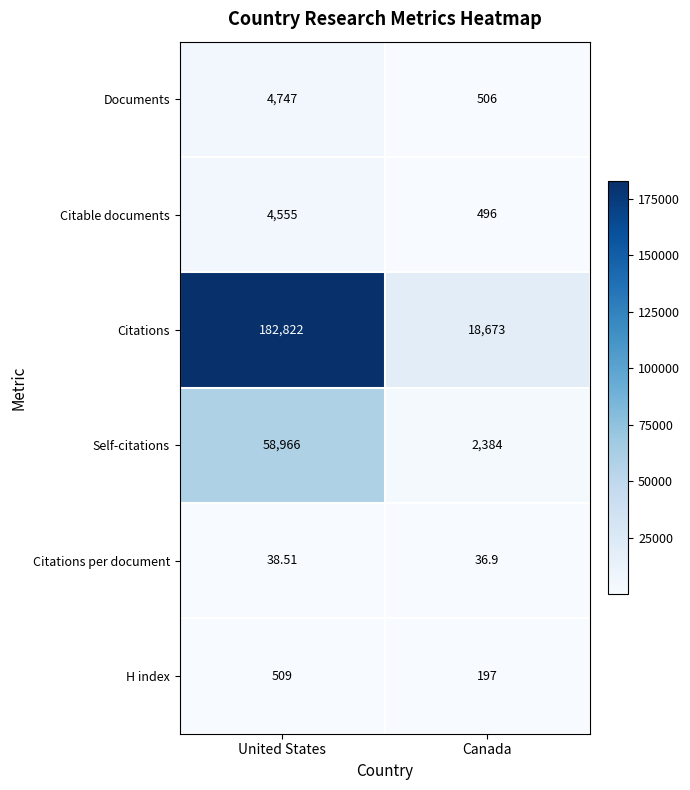

Where is Documents nearest to the value 2626?

Canada